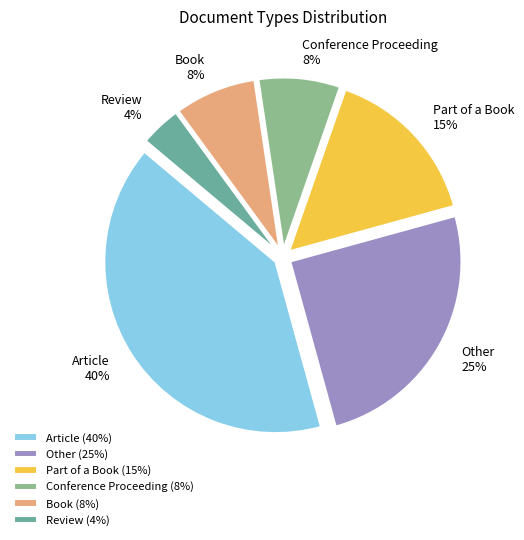

What percentage is the Part of a Book slice, to the nearest percent?

15%